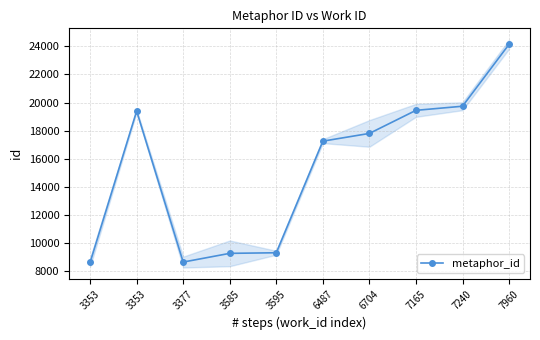

Is this an area chart (filled region under the line)?

No